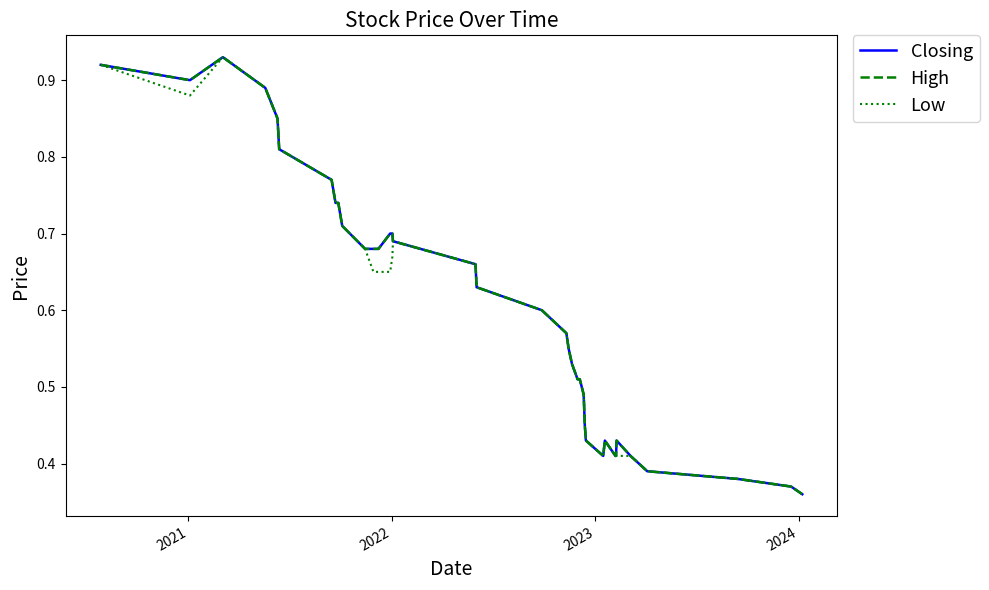

True or false: Low and High intersect in this chart.

False